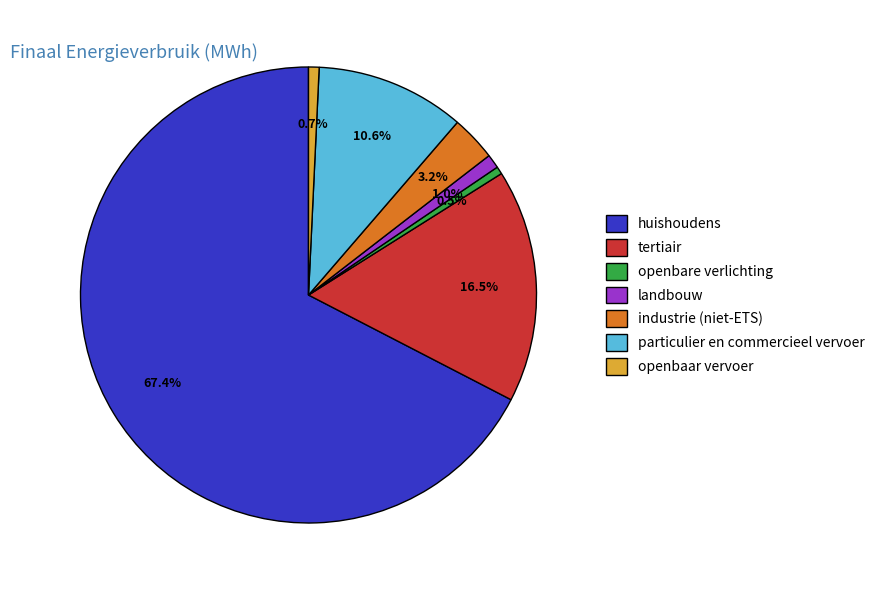

Is there a majority slice in this chart?

Yes